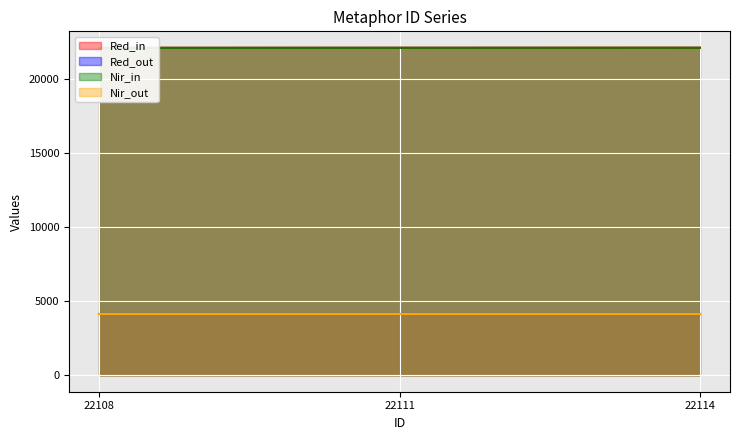

The Nir_in series shows 22111 at 22111. True or false?

True